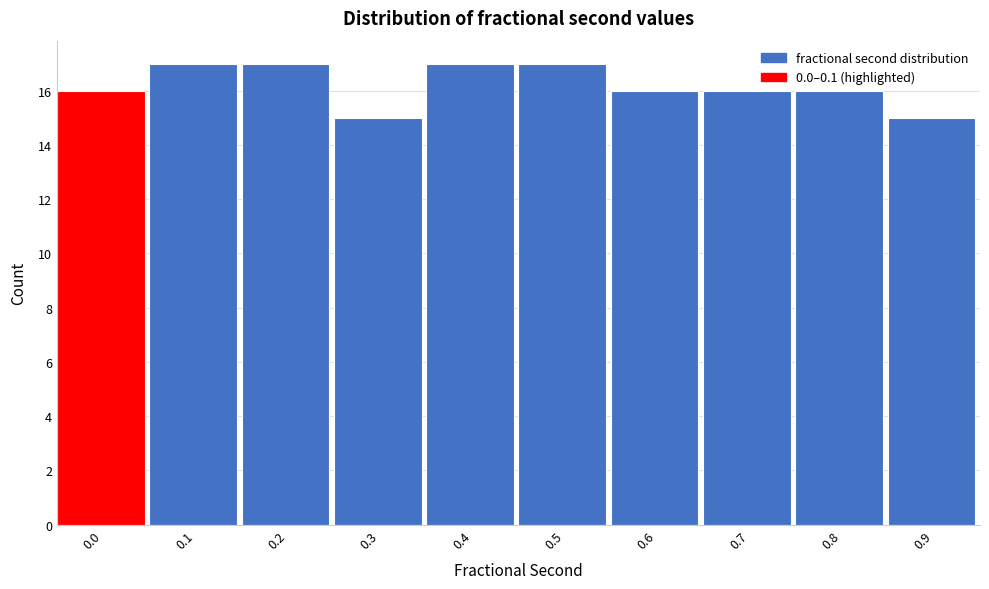

Reading left to right, list all the values displayed in this chart.

16	17	17	15	17	17	16	16	16	15